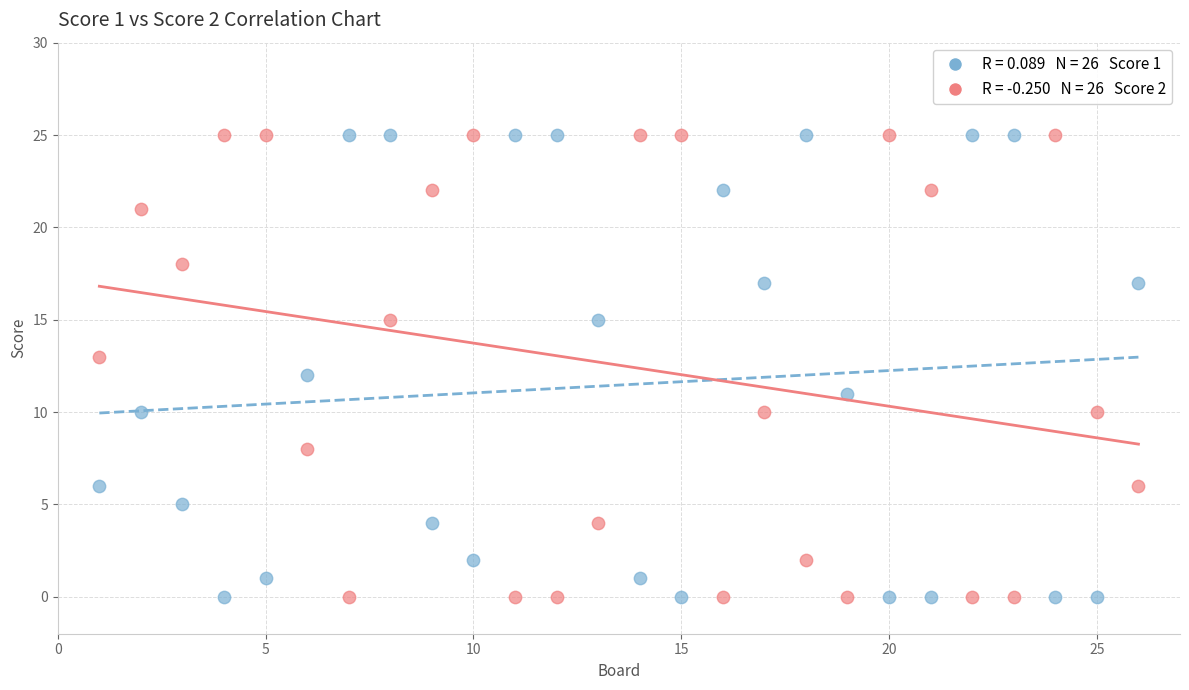

Across all data points, what is the range of Y values (max minus min)?

25